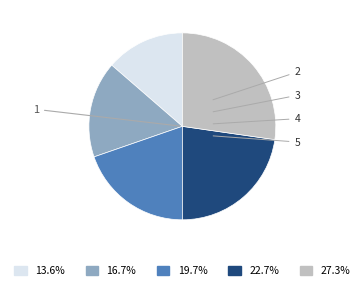

Is there a majority slice in this chart?

No